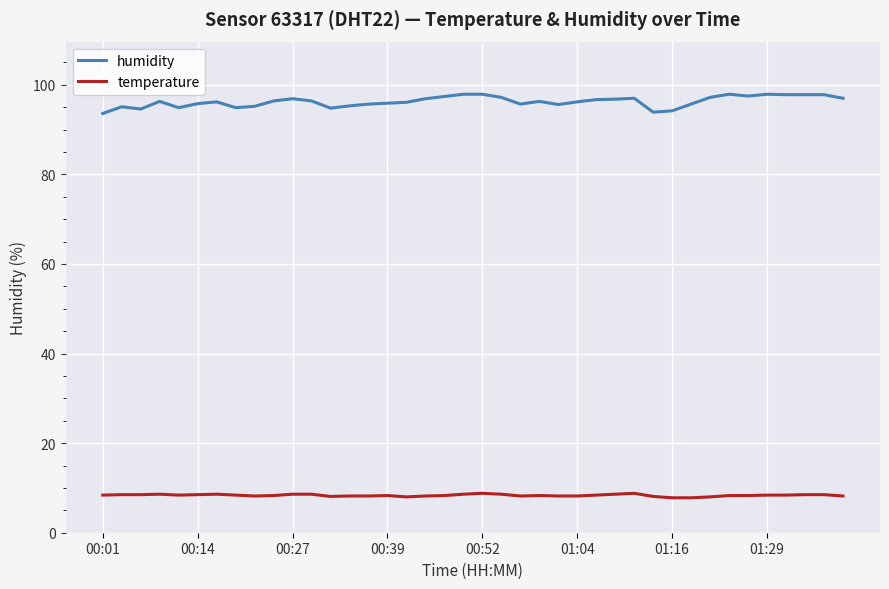

What is the lowest value of the temperature series?

7.8